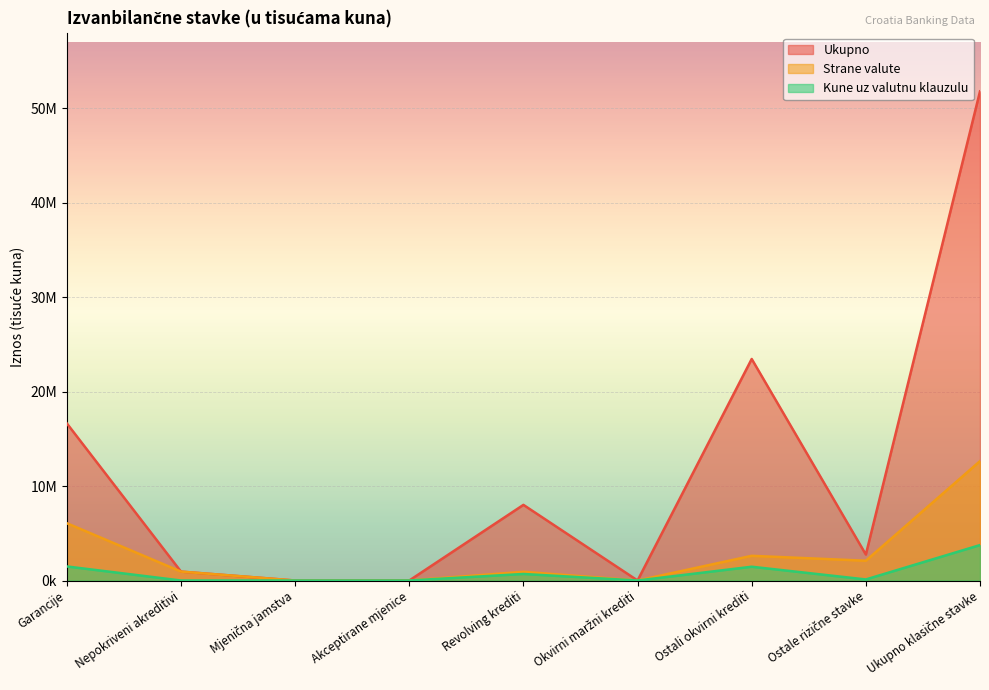

What is the sum of all Kune uz valutnu klauzulu values?

7501073